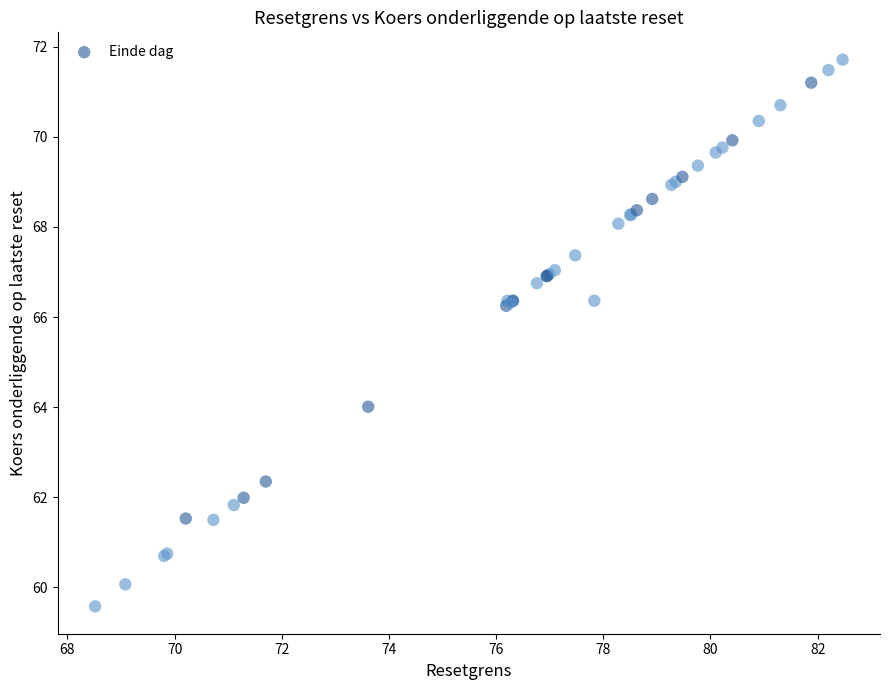

What Y value in the scatter plot is closest to 65?

64.0